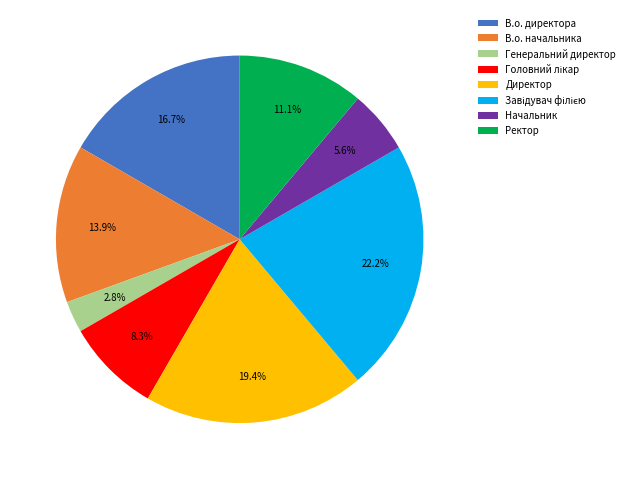

How many segments does this pie chart have?

8